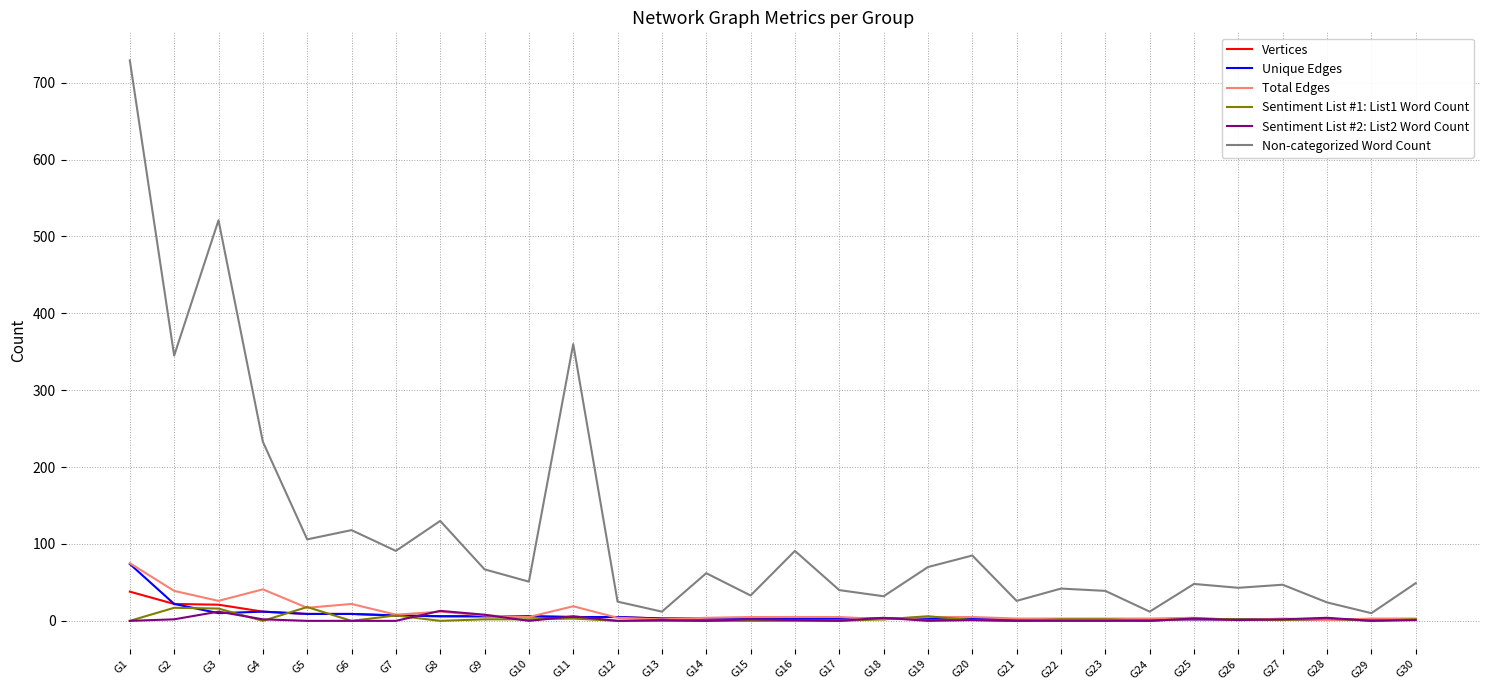

True or false: Non-categorized Word Count and Vertices intersect in this chart.

False